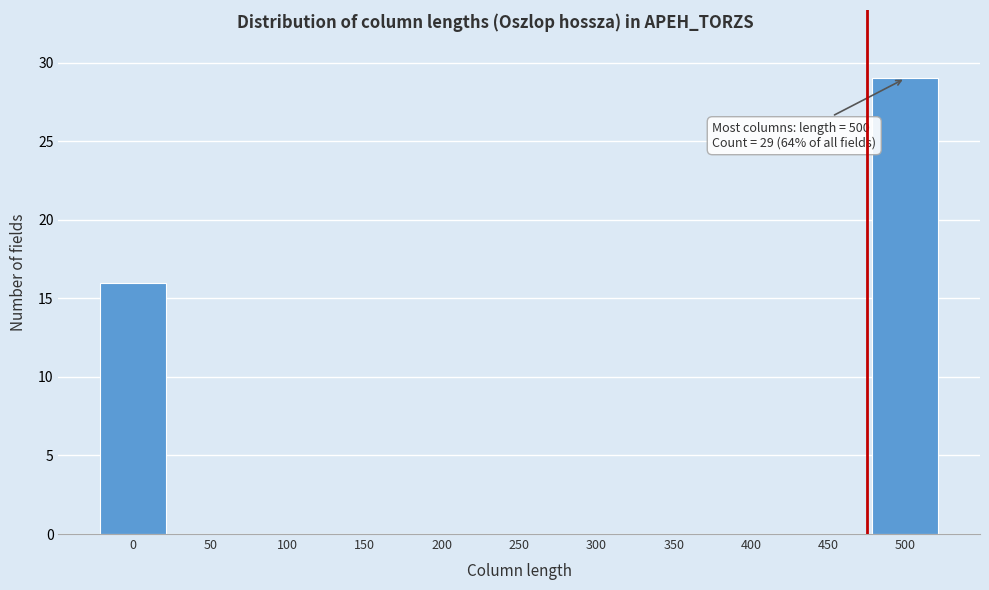

Reading right to left, transcribe all the data shown in this chart.

500=29	450=0	400=0	350=0	300=0	250=0	200=0	150=0	100=0	50=0	0=16